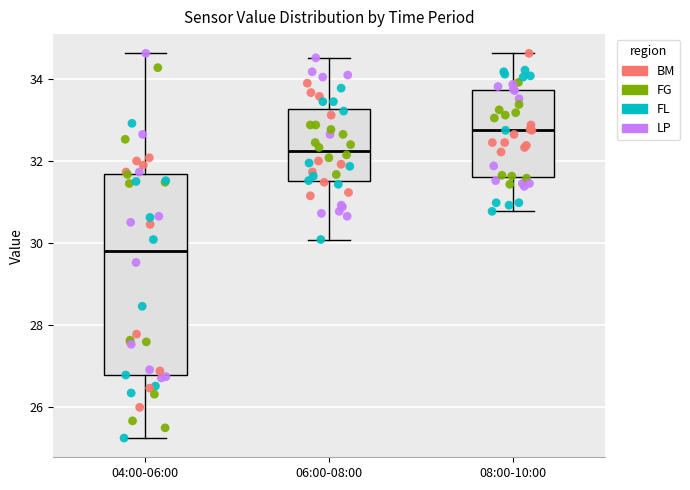

Which box is the tallest, from its lower edge to its upper edge?

04:00-06:00